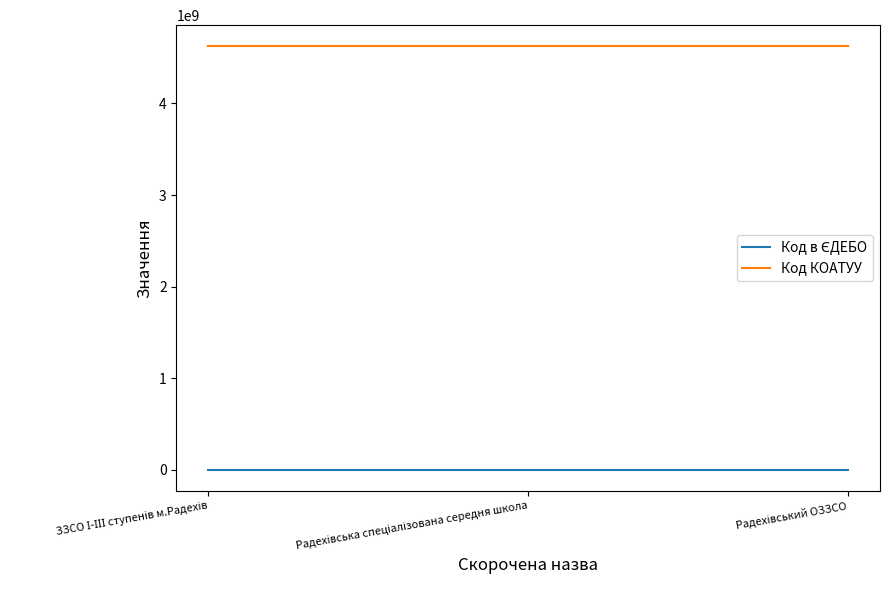

At how many categories does at least one series exceed 173793615?

3